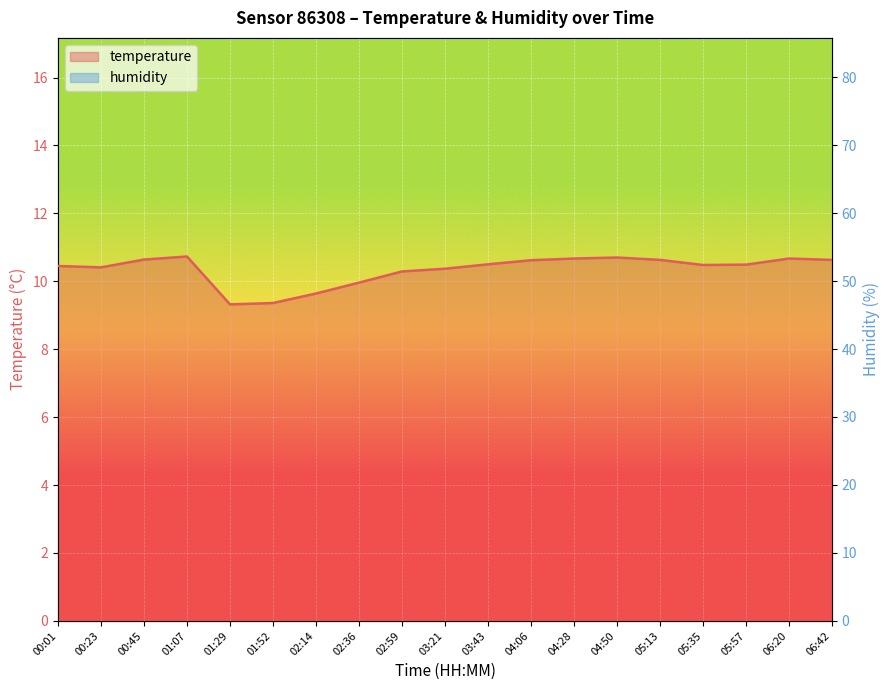

What is the maximum value for humidity?

53.6